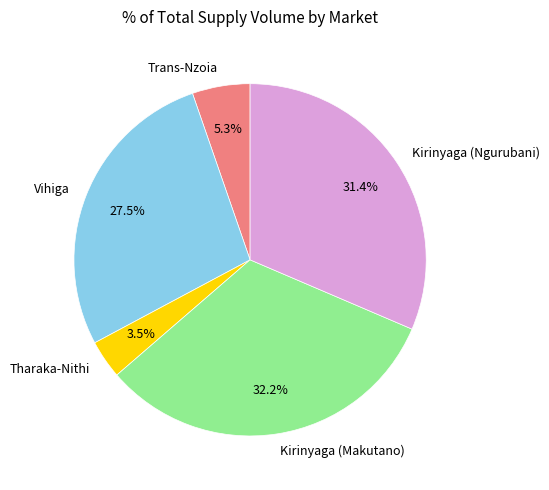

Is there any slice that represents more than half of the pie?

No